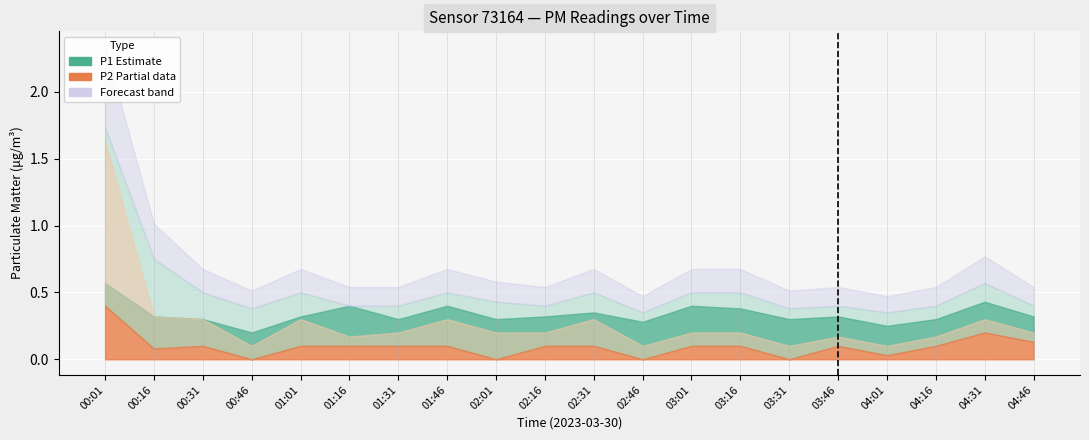

Is the value of P1 at 01:01 greater than the value of P2_upper at 04:46?

Yes